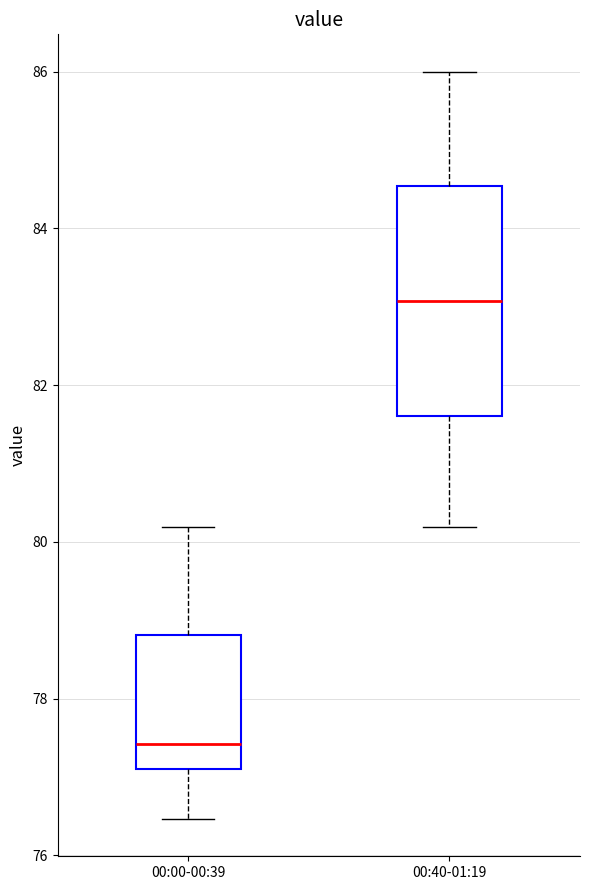

Which box is the tallest, from its lower edge to its upper edge?

00:40-01:19